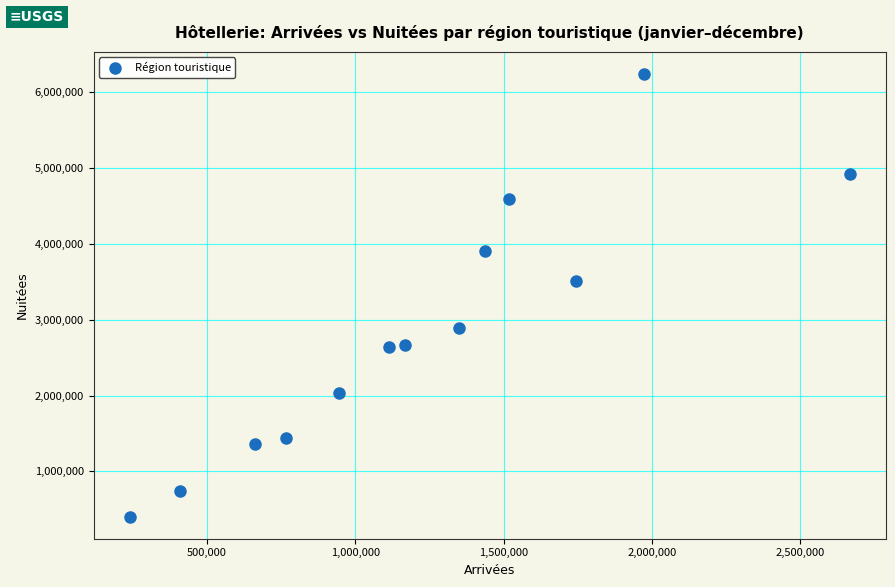

What is the range of X values (max minus min)?

2428489